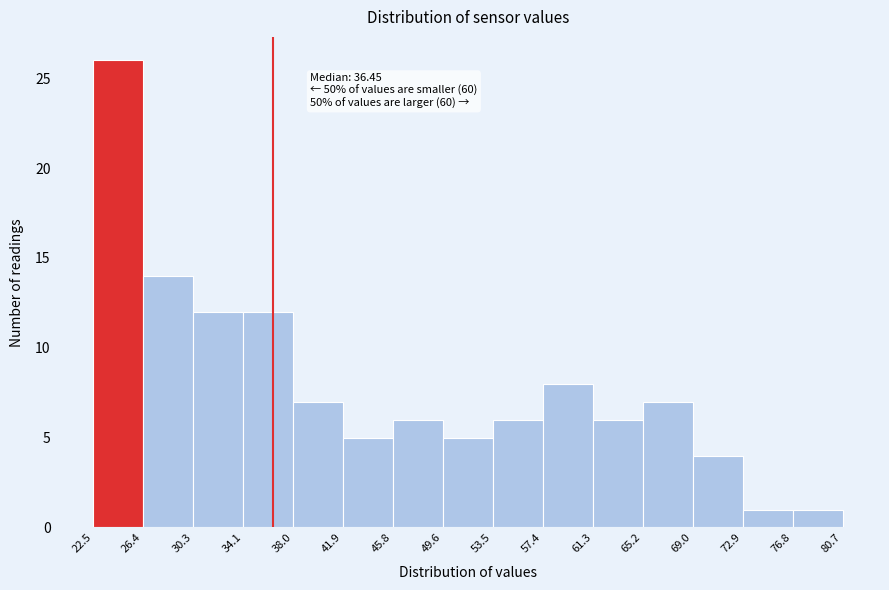

Which range on the x-axis has the tallest bar?

22.5 to 26.4